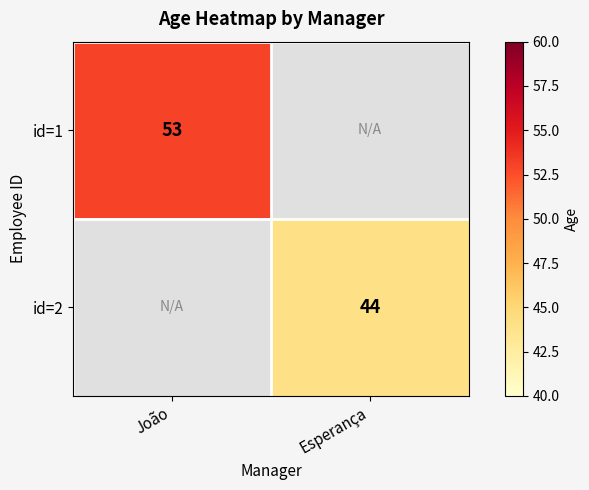

Which has a higher value, João or Esperança?

João